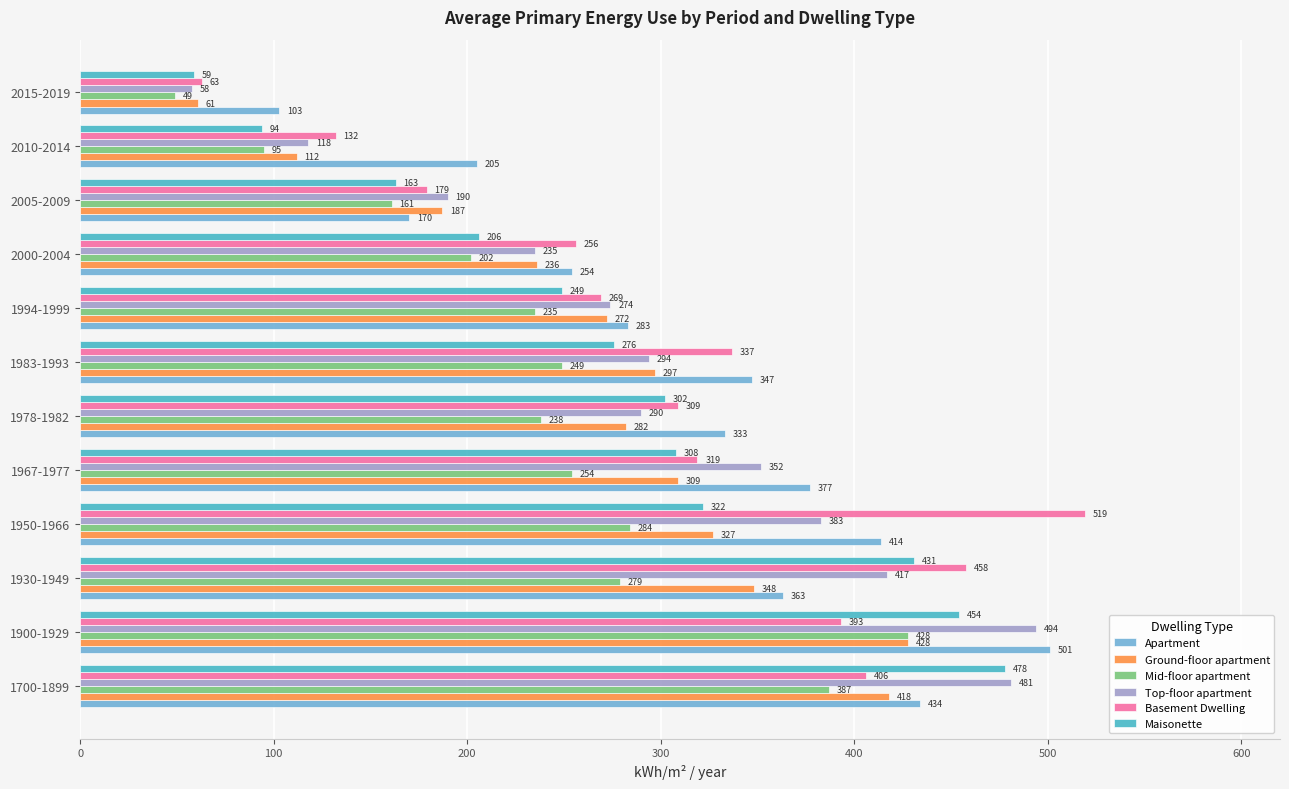

At which category is the sum across all series the highest?

1900-1929